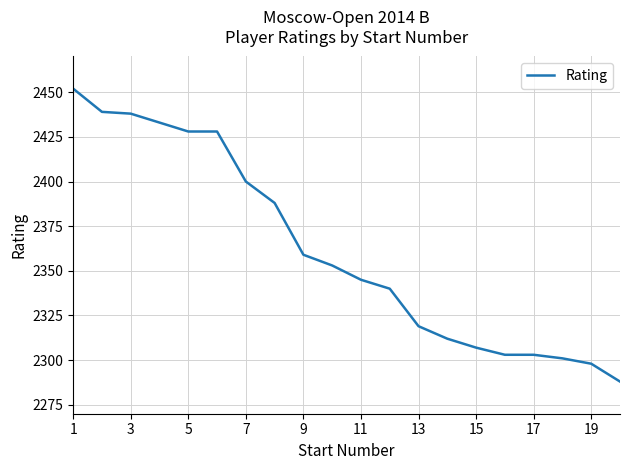

What is the difference between the maximum and minimum values?

164